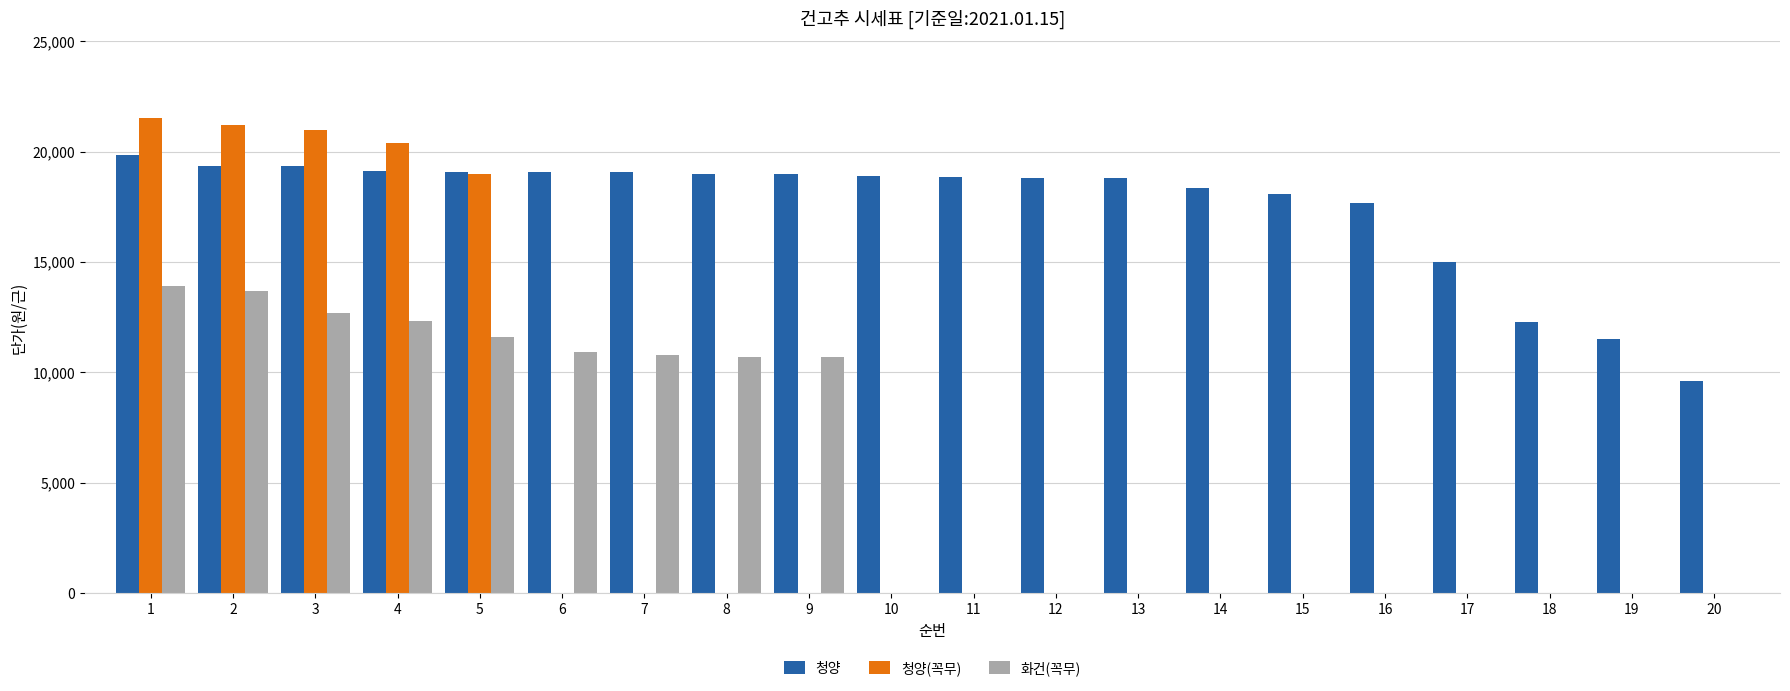

How many bars are there in each group?

3